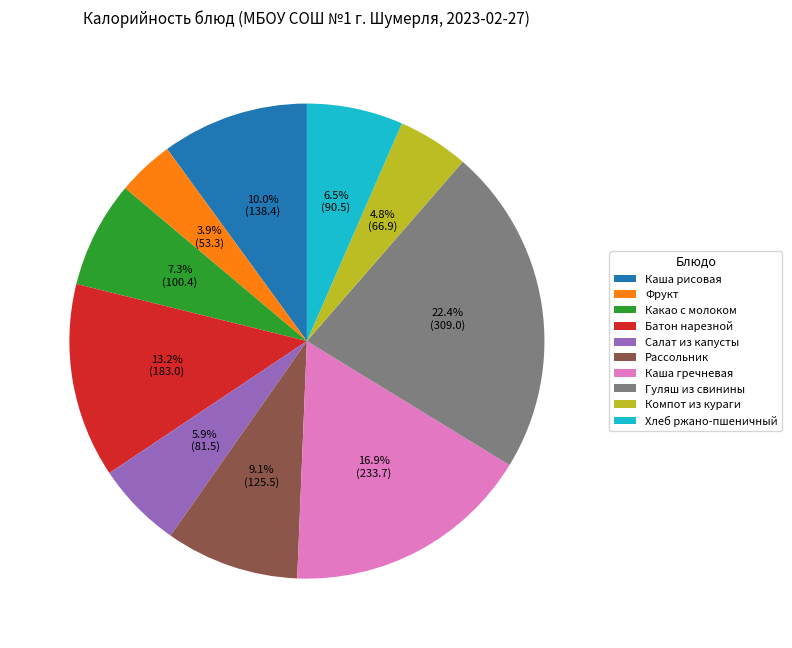

Between Какао с молоком and Каша гречневая, which is larger?

Каша гречневая